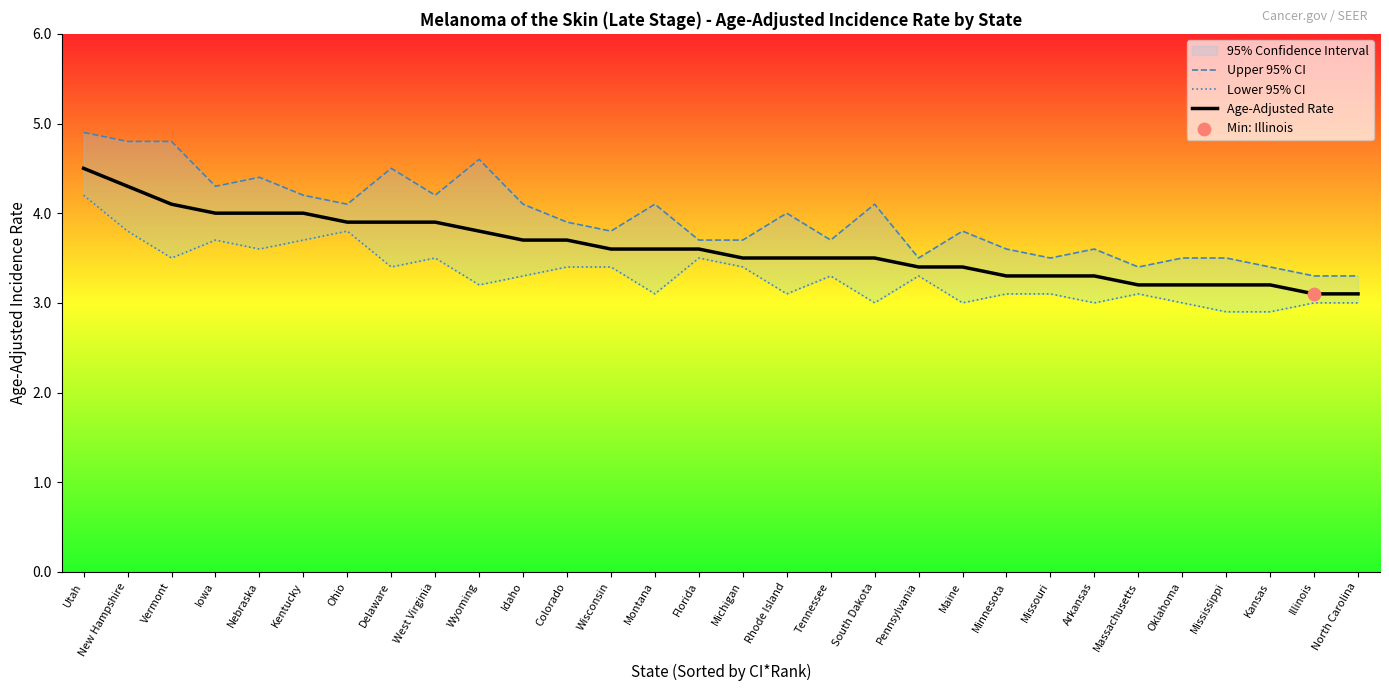

What are all the series names shown in the legend?

Upper 95% CI, Lower 95% CI, Age-Adjusted Rate